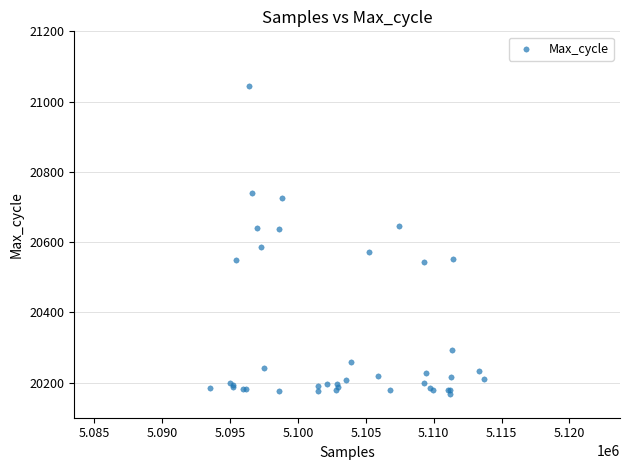

What Y value in the scatter plot is closest to 20606?

20585